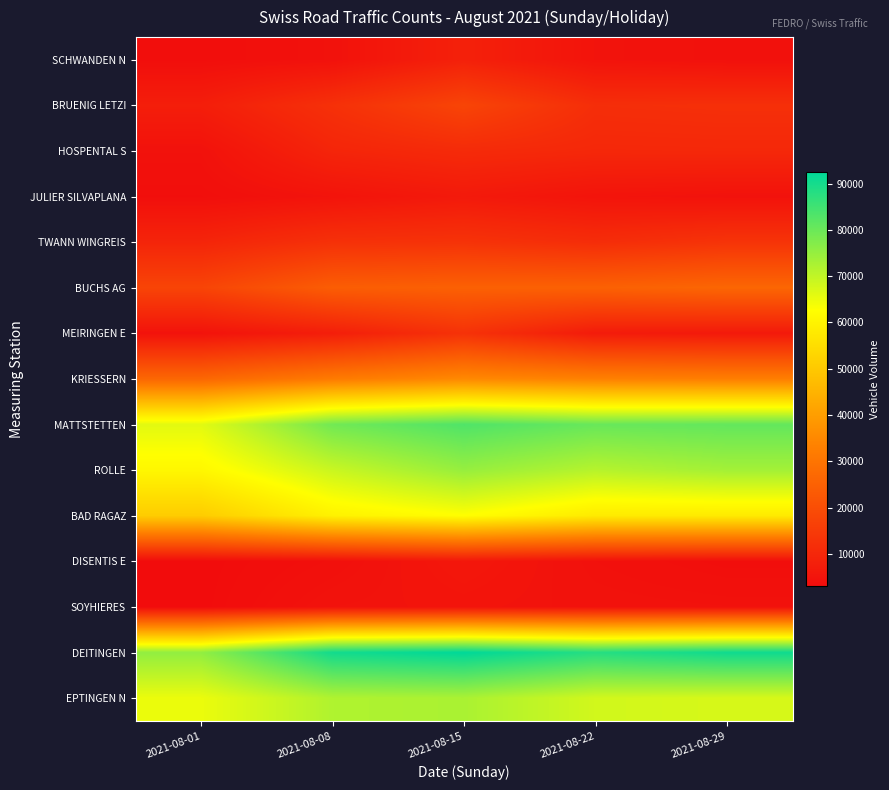

Reading left to right, what are all the values shown in this chart?

SCHWANDEN N: 2021-08-01=3535	2021-08-08=4417	2021-08-15=8353	2021-08-22=4855	2021-08-29=4203
BRUENIG LETZI: 2021-08-01=7631	2021-08-08=12383	2021-08-15=17663	2021-08-22=11722	2021-08-29=12135
HOSPENTAL S: 2021-08-01=4391	2021-08-08=9413	2021-08-15=10835	2021-08-22=10064	2021-08-29=10185
JULIER SILVAPLANA: 2021-08-01=3642	2021-08-08=4904	2021-08-15=6472	2021-08-22=4989	2021-08-29=4503
TWANN WINGREIS: 2021-08-01=9338	2021-08-08=12430	2021-08-15=12921	2021-08-22=11400	2021-08-29=13153
BUCHS AG: 2021-08-01=17574	2021-08-08=24051	2021-08-15=24970	2021-08-22=25026	2021-08-29=26372
MEIRINGEN E: 2021-08-01=4659	2021-08-08=7616	2021-08-15=12744	2021-08-22=6862	2021-08-29=6455
KRIESSERN: 2021-08-01=26564	2021-08-08=31658	2021-08-15=35170	2021-08-22=33187	2021-08-29=32579
MATTSTETTEN: 2021-08-01=66062	2021-08-08=79261	2021-08-15=83179	2021-08-22=80340	2021-08-29=80880
ROLLE: 2021-08-01=60901	2021-08-08=68978	2021-08-15=74893	2021-08-22=71216	2021-08-29=73357
BAD RAGAZ: 2021-08-01=50933	2021-08-08=59683	2021-08-15=62557	2021-08-22=58015	2021-08-29=58058
DISENTIS E: 2021-08-01=2962	2021-08-08=3888	2021-08-15=5803	2021-08-22=4190	2021-08-29=3528
SOYHIERES: 2021-08-01=2994	2021-08-08=4716	2021-08-15=5013	2021-08-22=4568	2021-08-29=4379
DEITINGEN: 2021-08-01=75492	2021-08-08=90383	2021-08-15=92599	2021-08-22=88167	2021-08-29=90725
EPTINGEN N: 2021-08-01=64970	2021-08-08=71932	2021-08-15=72593	2021-08-22=68061	2021-08-29=67423